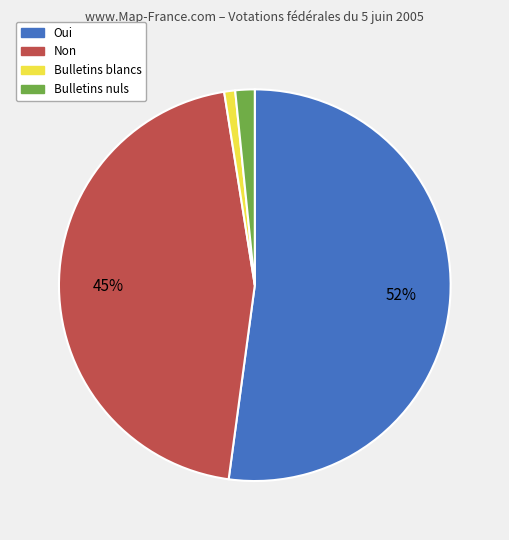

To the nearest percent, what is the difference between the Bulletins blancs and Bulletins nuls slice percentages?

1%